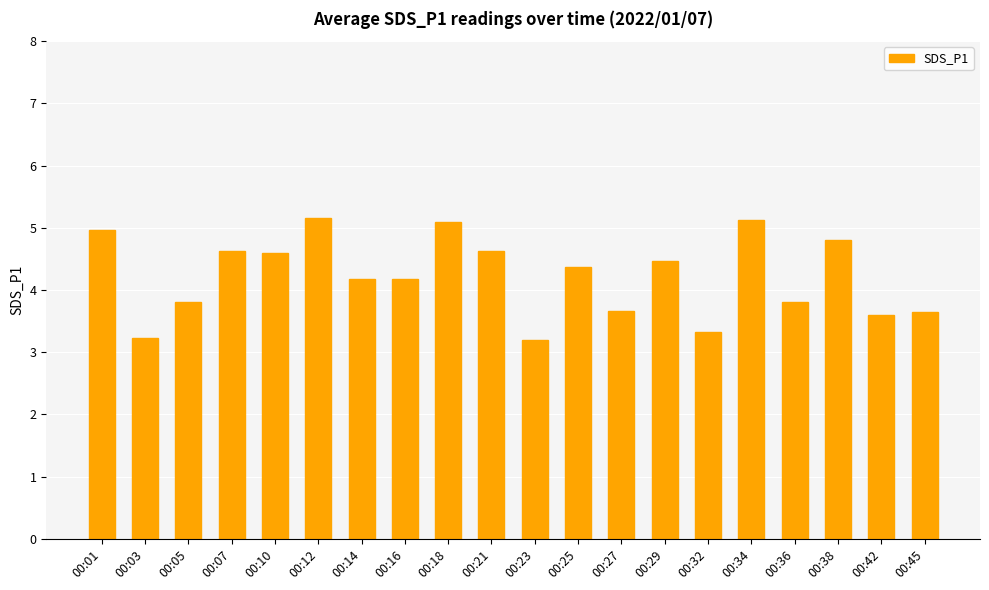

How many data points are above 4?

12